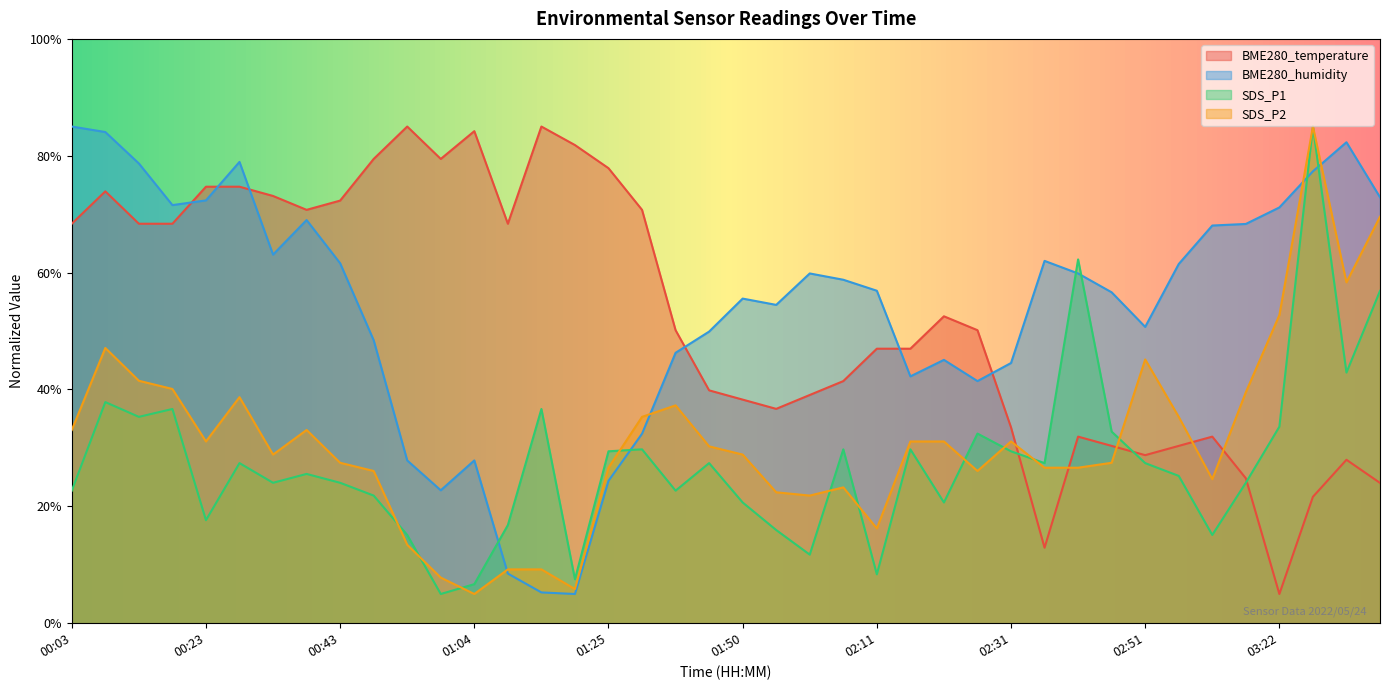

Which has a higher value, 02:56 or 00:18?

00:18